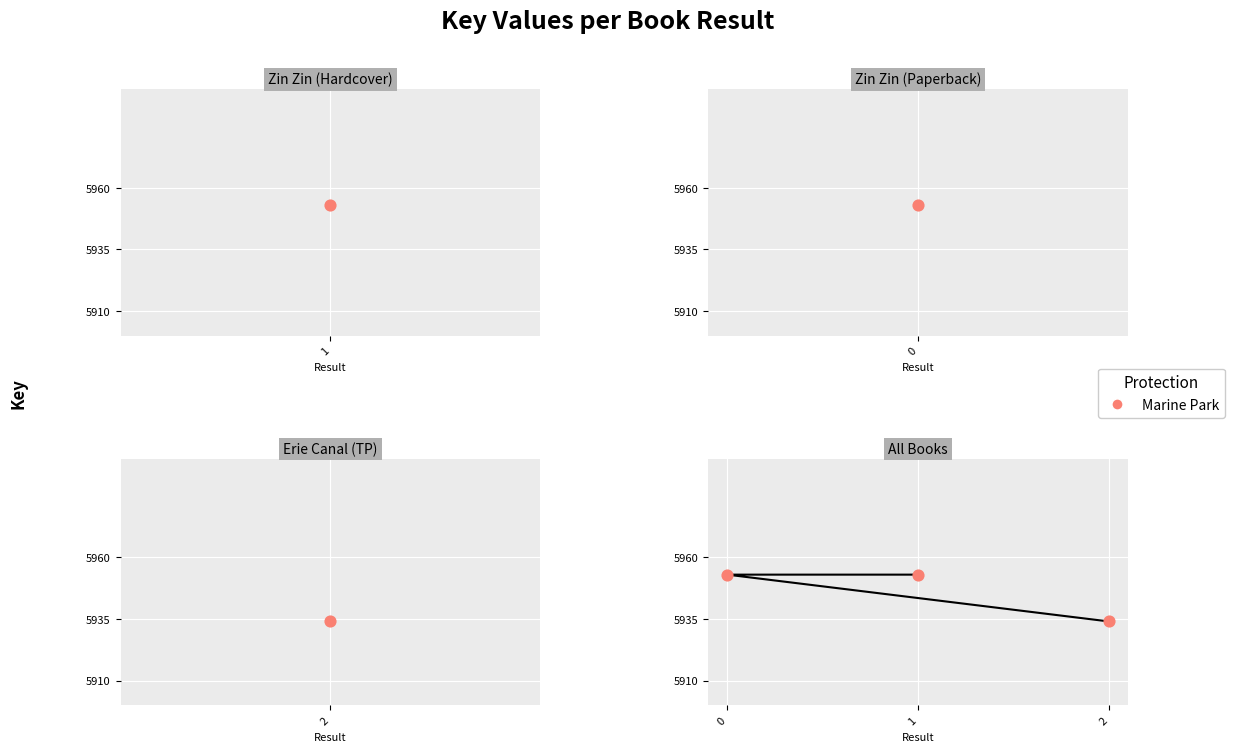

What is the ratio of the value at 2 to the value at 1?

1.0